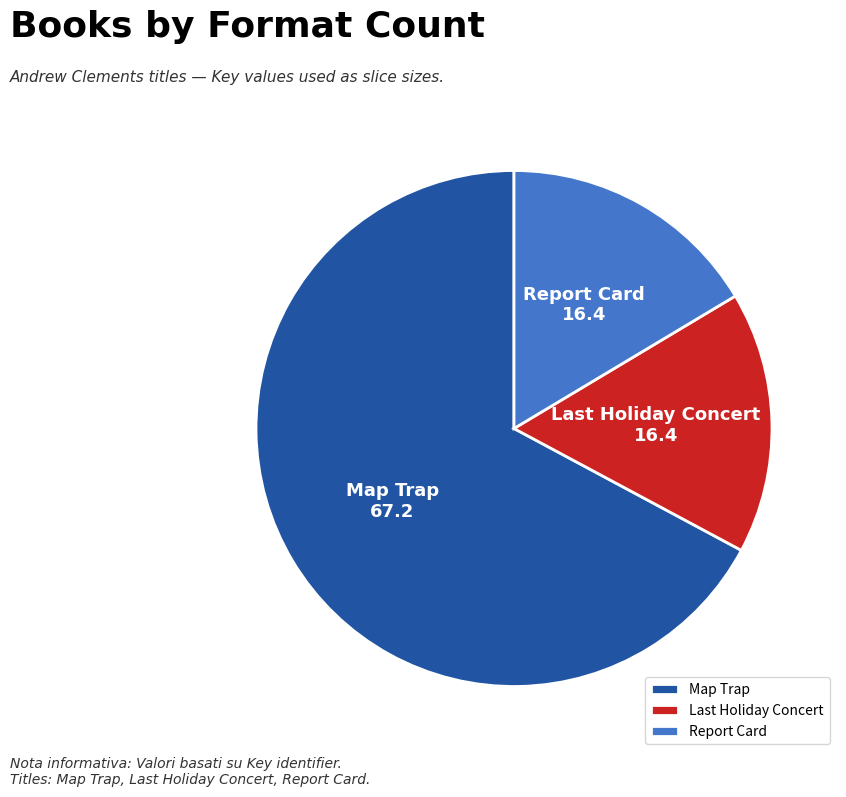

What is the ratio of the value at Map Trap to the value at Report Card?

4.1